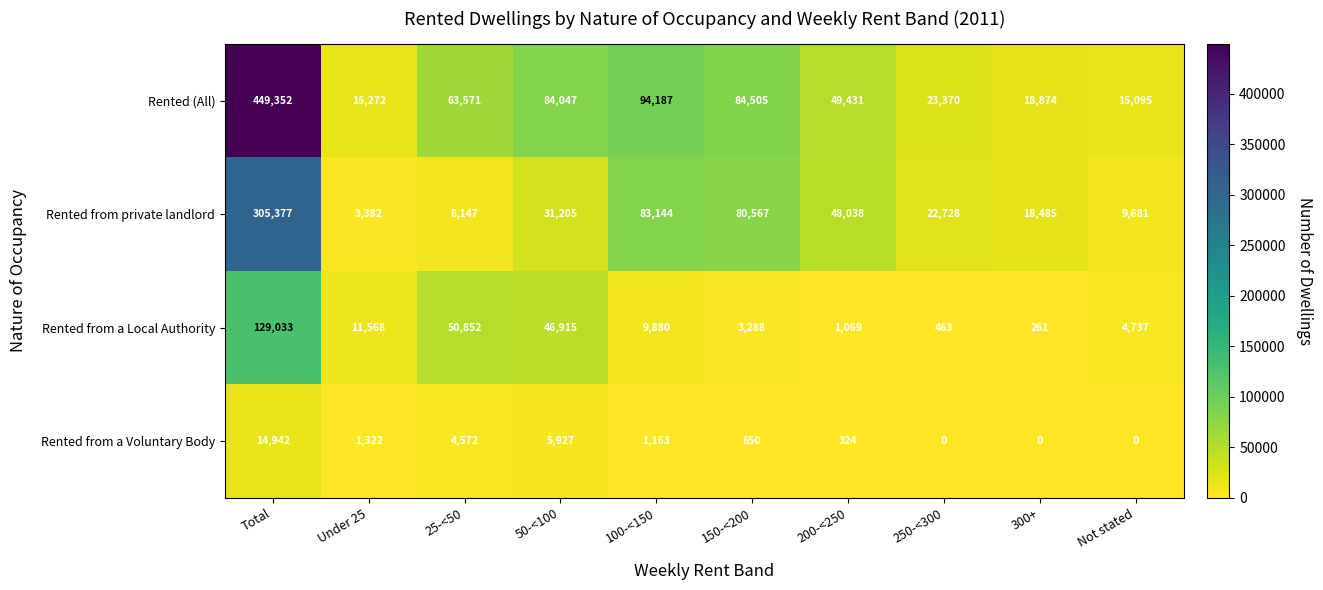

The Rented (All) series shows 125875 at 50-<100. True or false?

False